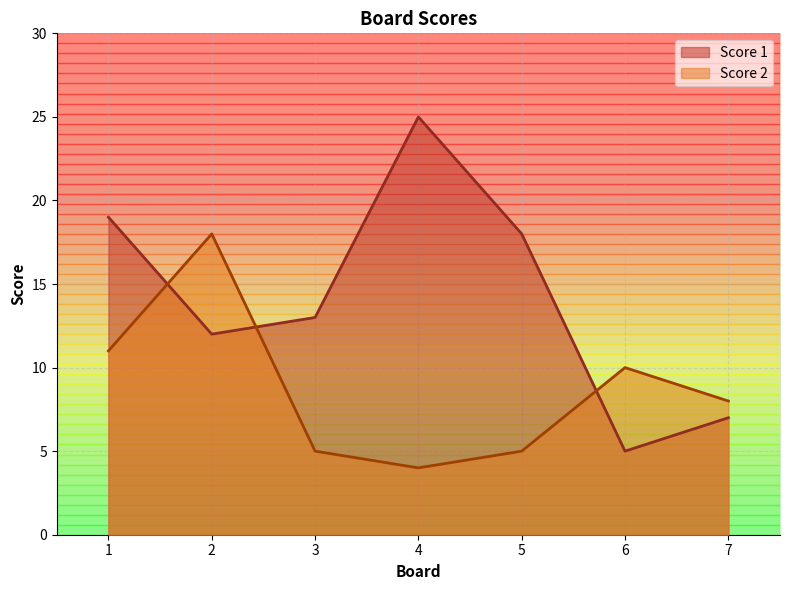

How many lines are shown in the chart?

2